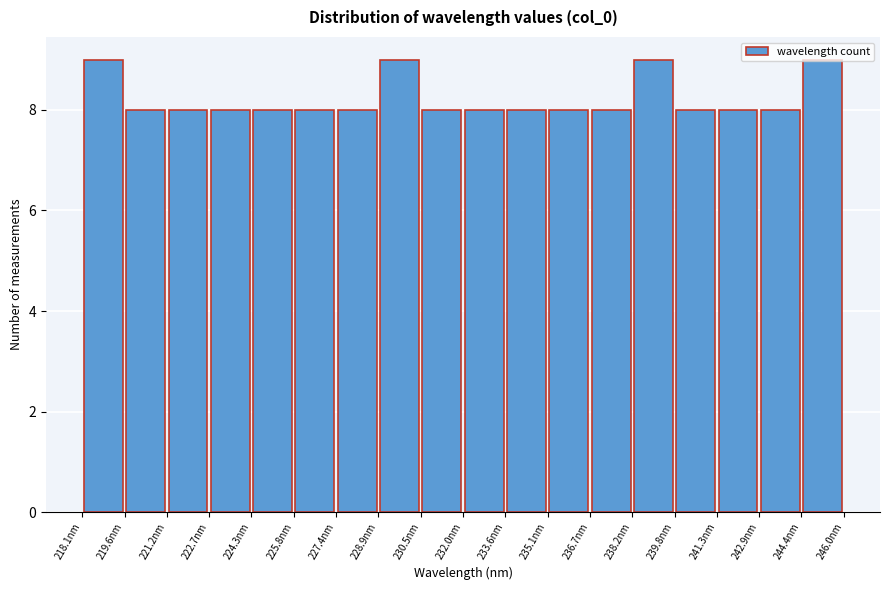

What is the height of the bar covering 241.4 to 242.8 on the x-axis? Neither the bar edges nor the heights are printed on the chart, so give them approximately, as read against the axes.

8